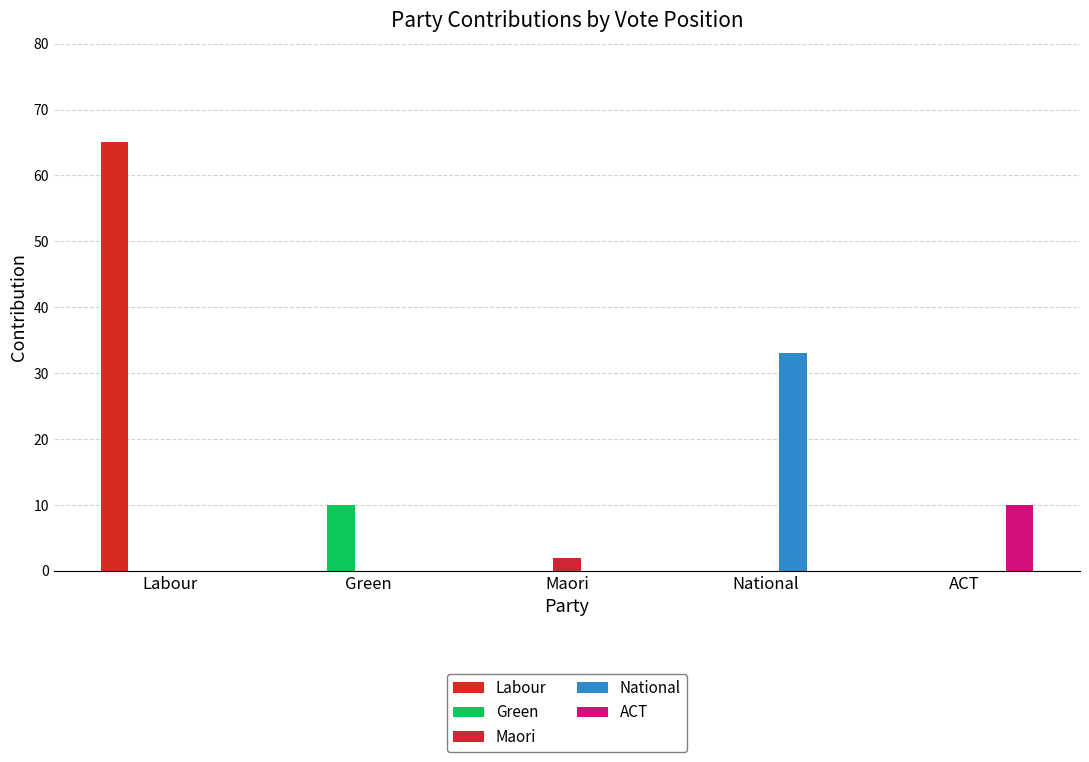

How many categories are shown in the chart?

5